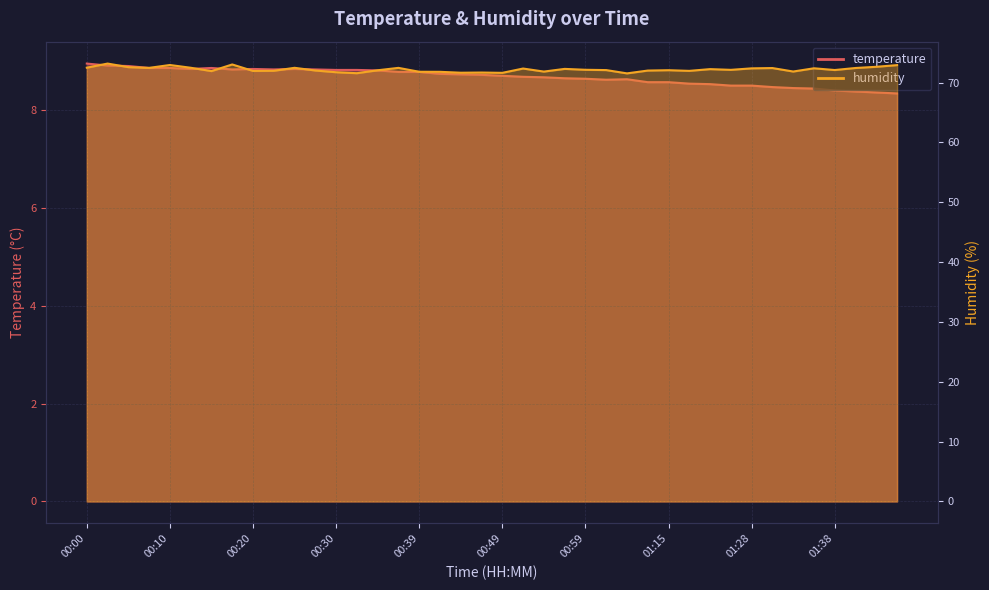

True or false: temperature has a value of 8.8 at 00:37.

True